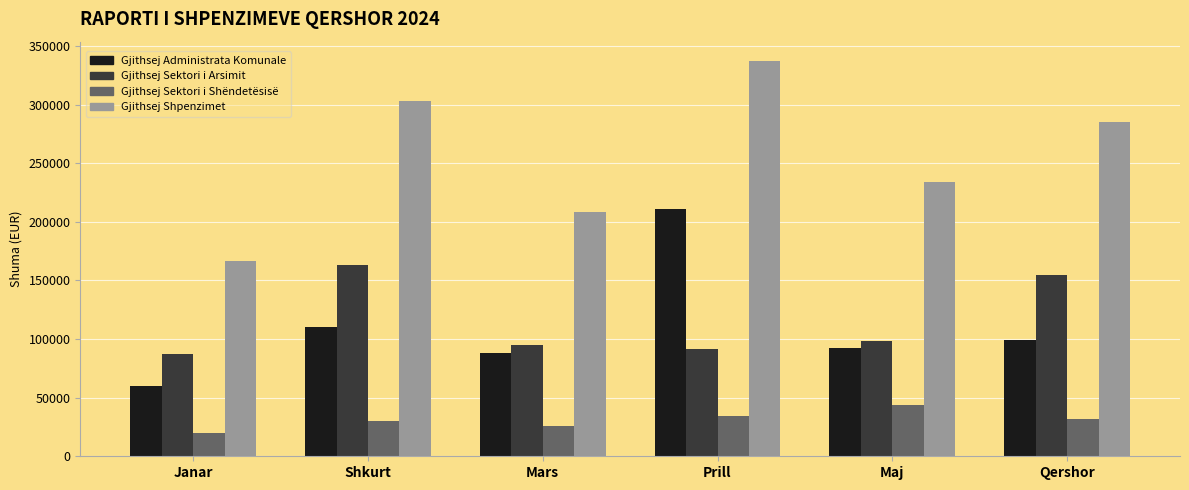

At which label does Gjithsej Sektori i Shëndetësisë reach its minimum?

Janar